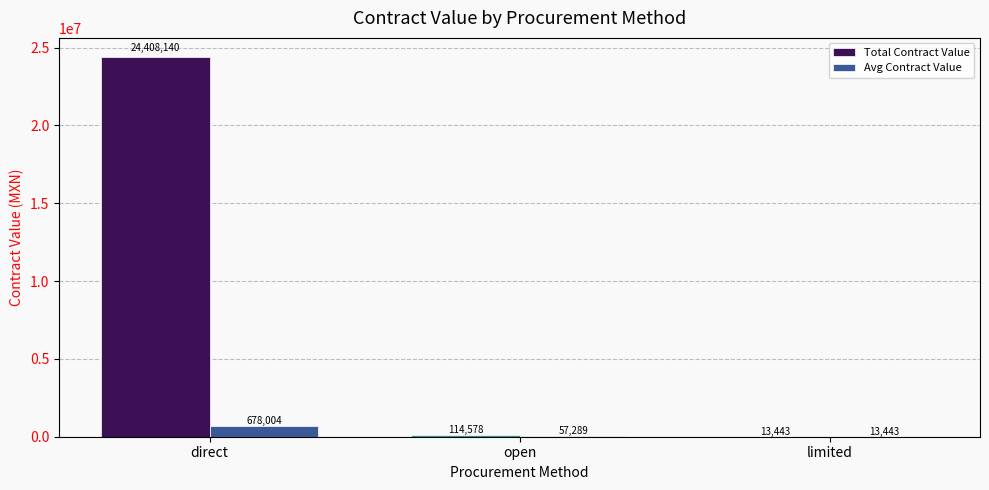

At which category is the sum across all series the highest?

direct